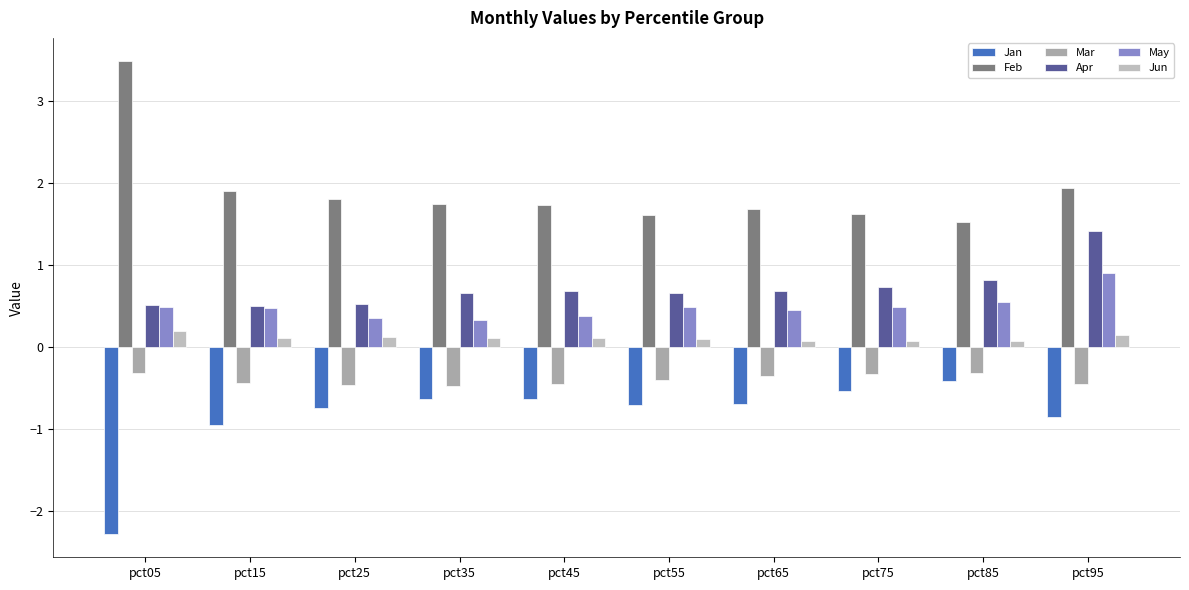

Which series has the widest spread of values?

Feb